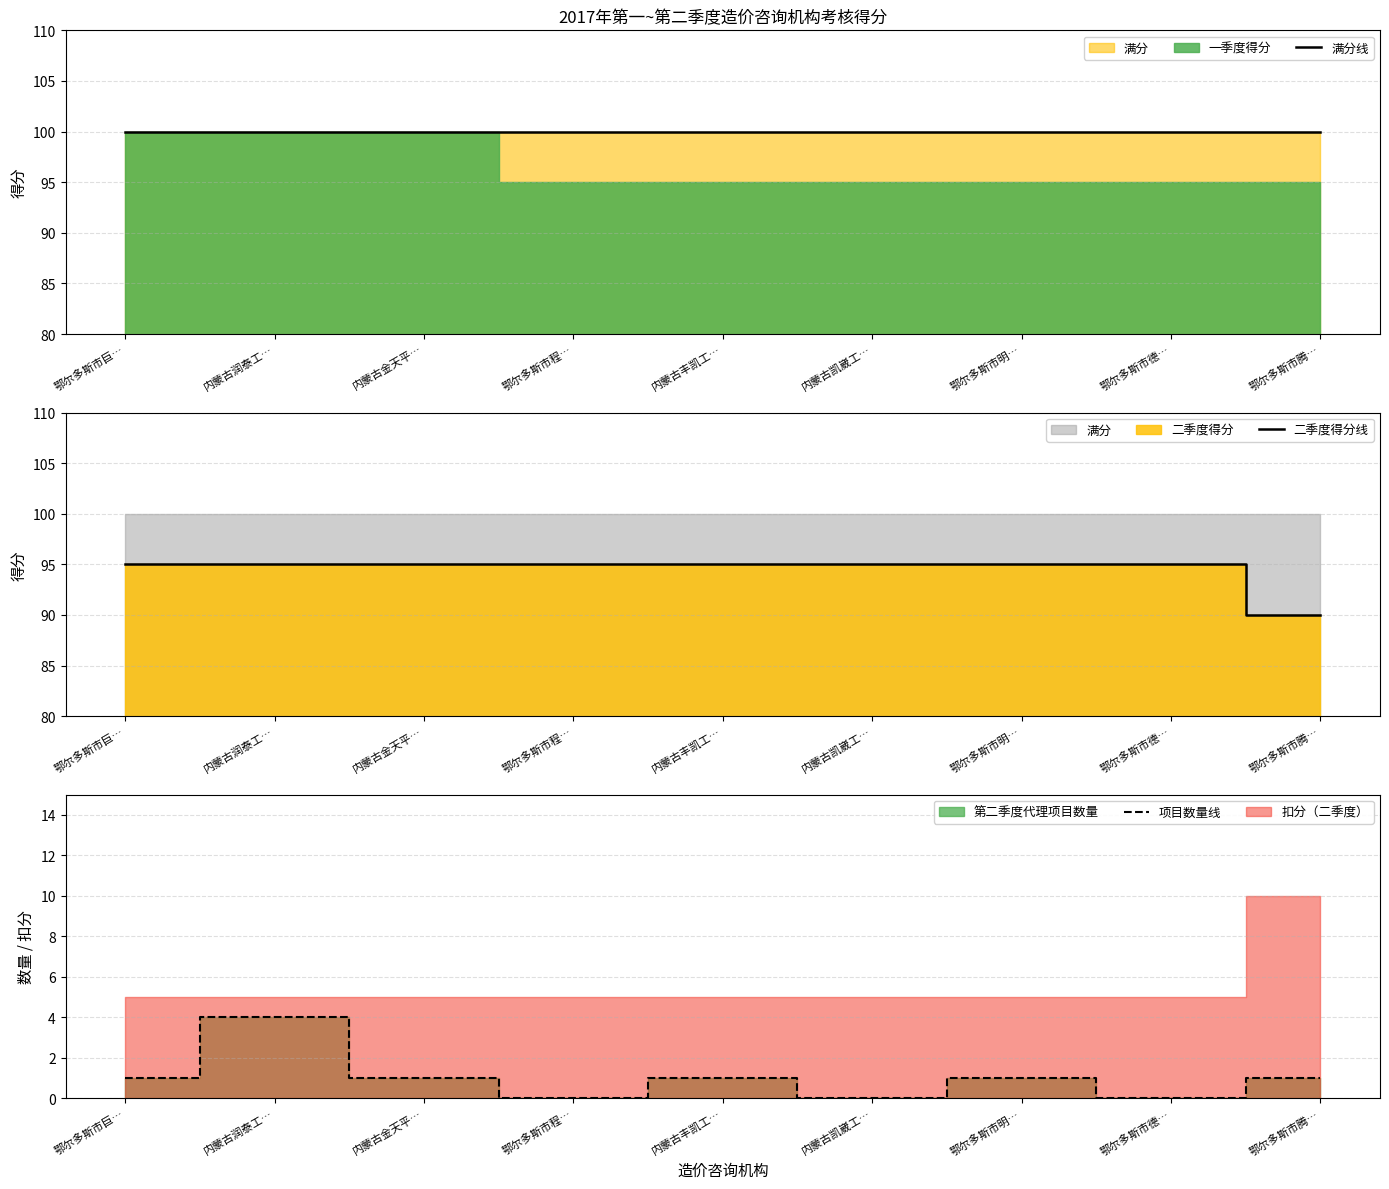

What is the spread (max minus min) of values at 内蒙古润泰工…?

96